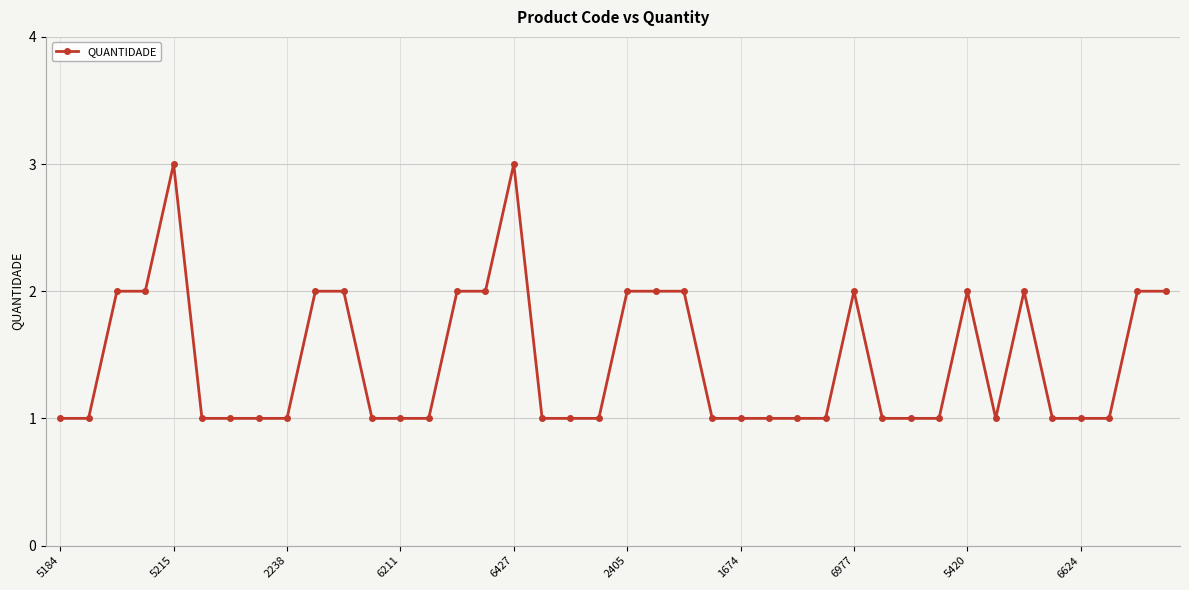

True or false: the data has more than 1 interior local peaks.

True